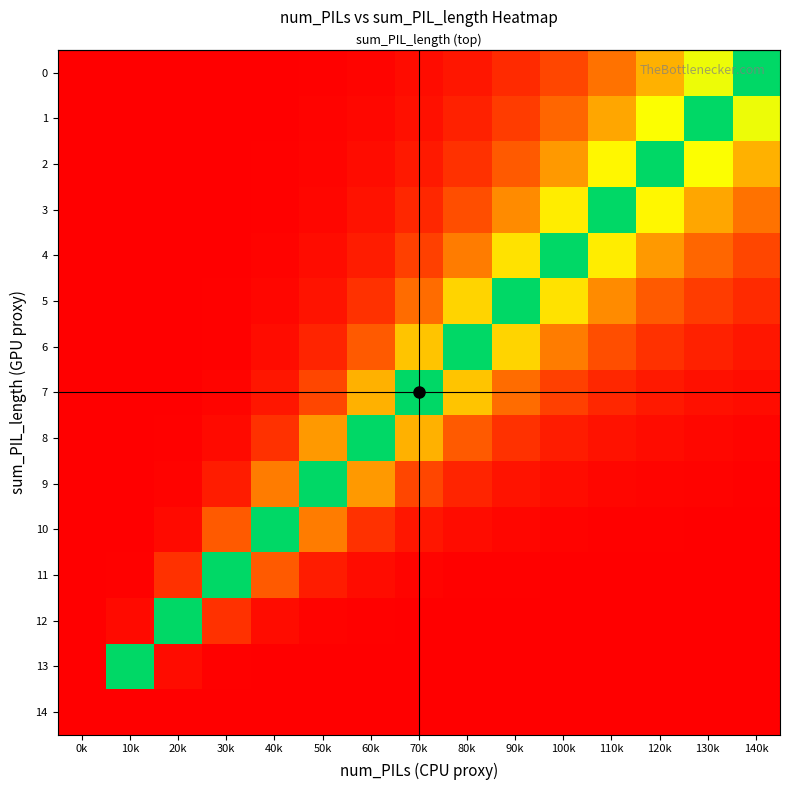

Which series has the widest spread of values?

row_0